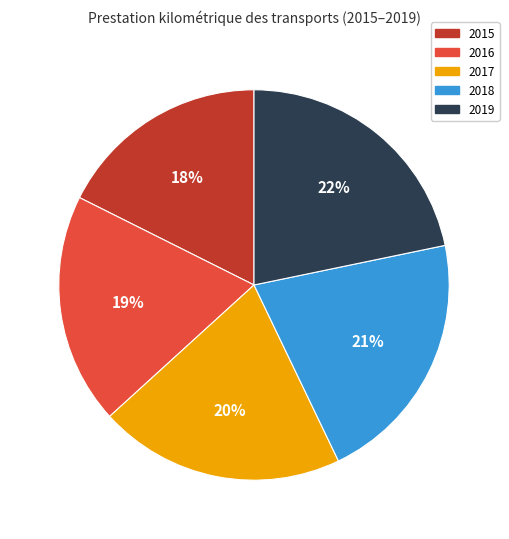

The 2015 slice represents 18% of the pie. True or false?

True